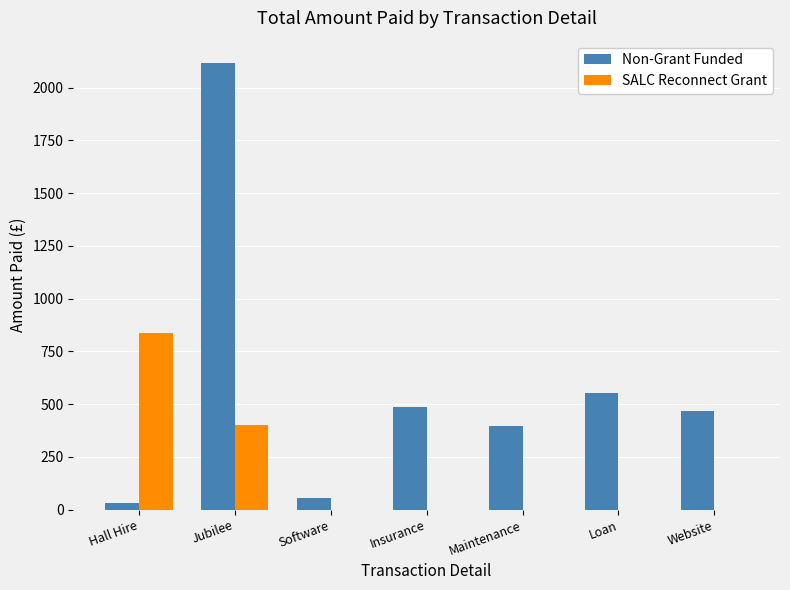

The value of SALC Reconnect Grant at Loan is 0.0. True or false?

True